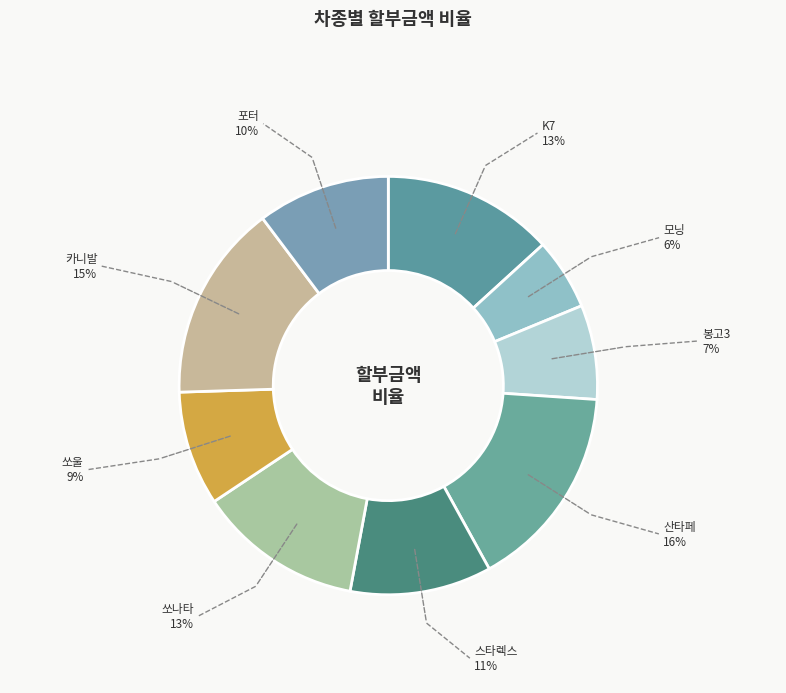

True or false: 산타페 accounts for 16% of the total.

True